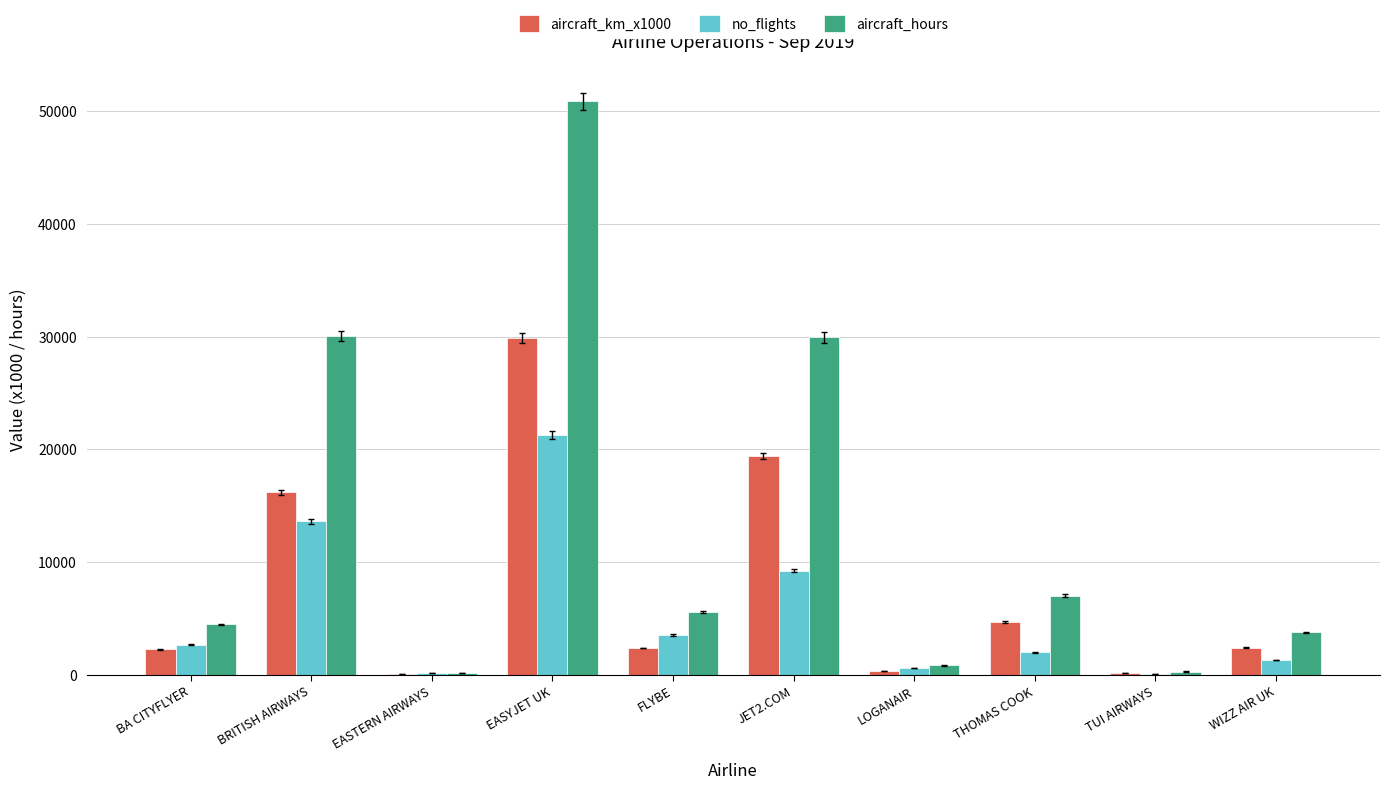

Are the bars grouped side by side (vs. stacked)?

Yes